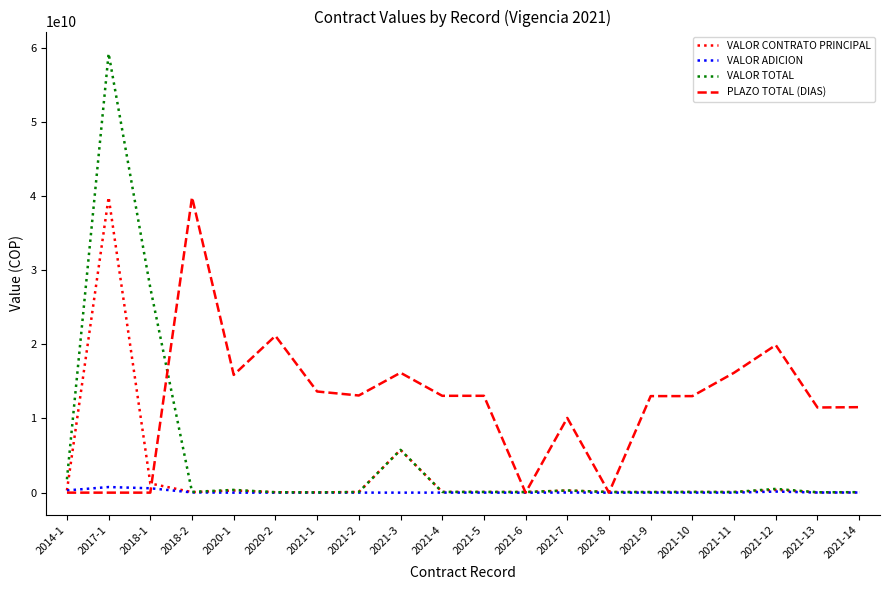

At which category is the sum across all series the highest?

2017-1